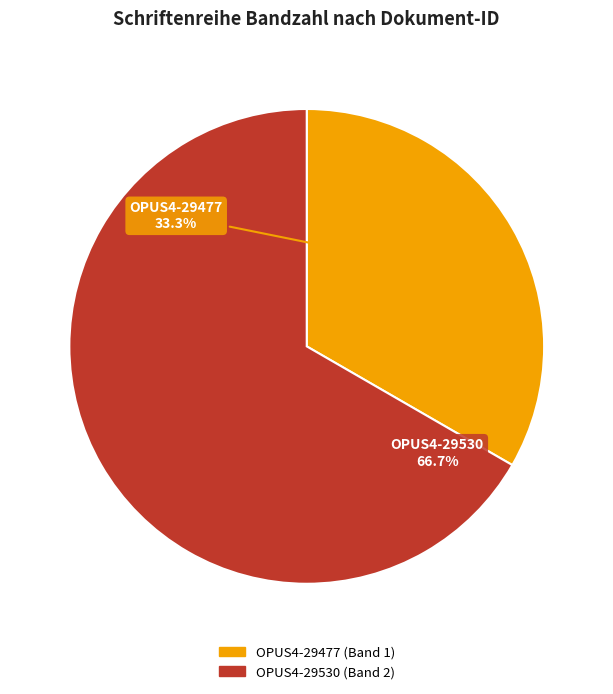

What portion of the pie excludes OPUS4-29477?

66.7%